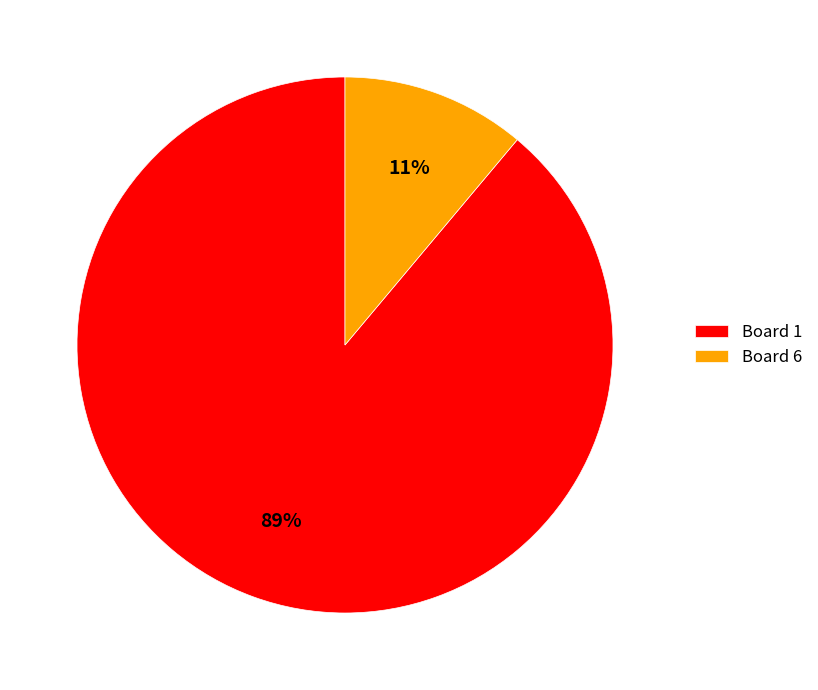

The Board 1 slice represents 99% of the pie. True or false?

False